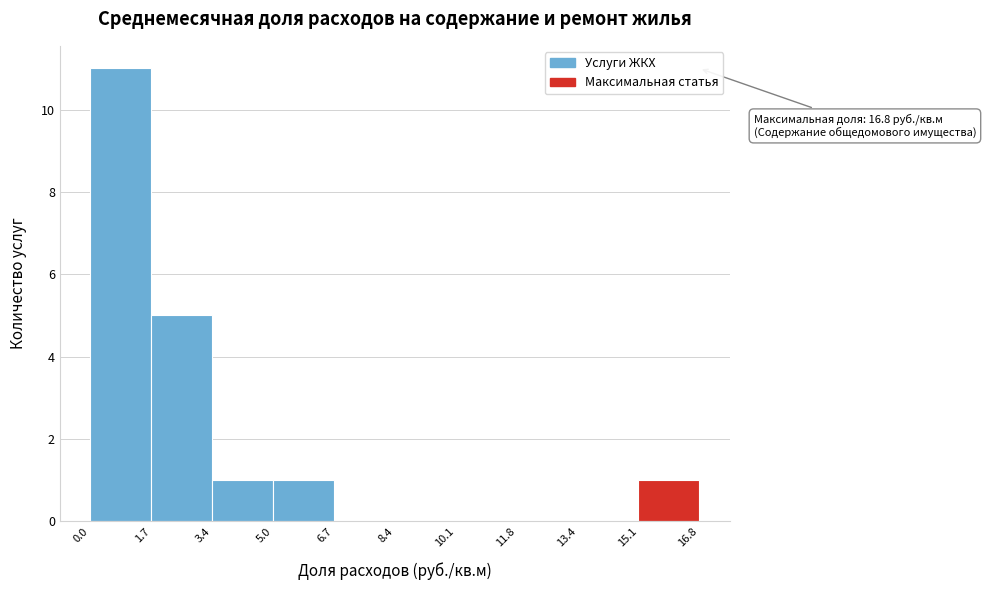

Over which range of the x-axis is the bar tallest?

0.0 to 1.7